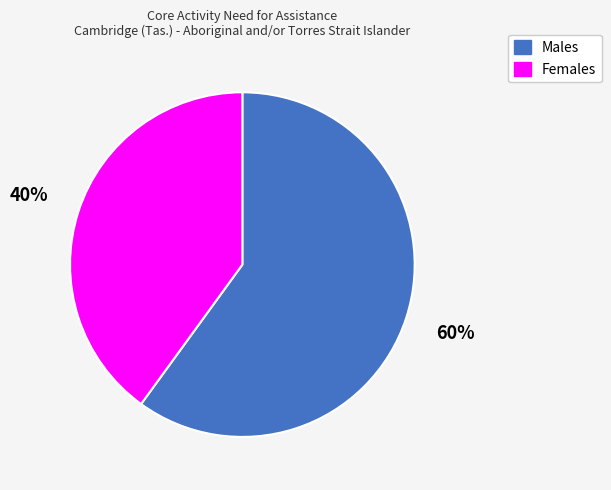

Approximately how many times larger is the value at Females compared to Males?

0.7